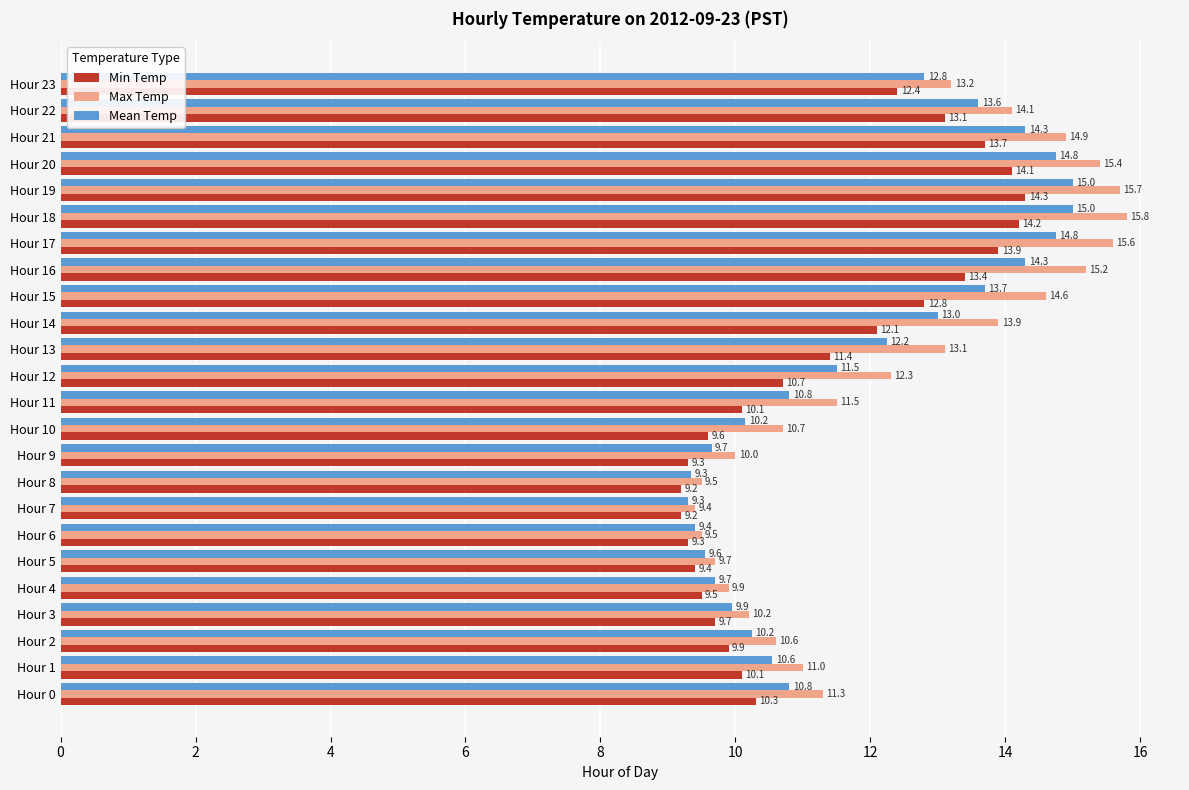

Rank the series by their average value, from highest to lowest.

Max Temp, Mean Temp, Min Temp